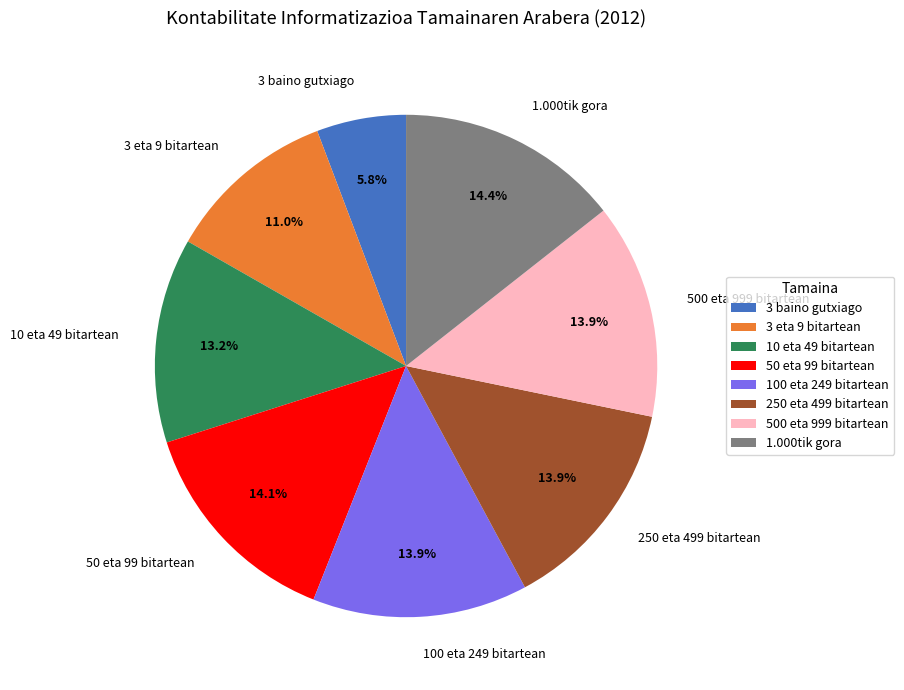

To the nearest percent, what is the difference between the 3 baino gutxiago and 10 eta 49 bitartean slice percentages?

7%